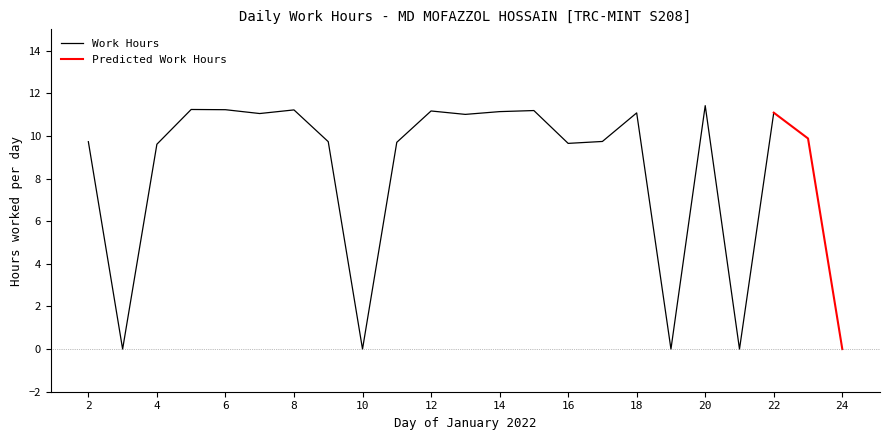

List the labels in order of value, largest first.

20, 5, 6, 8, 15, 12, 14, 22, 18, 7, 13, 23, 17, 2, 9, 11, 16, 4, 3, 10, 19, 21, 24